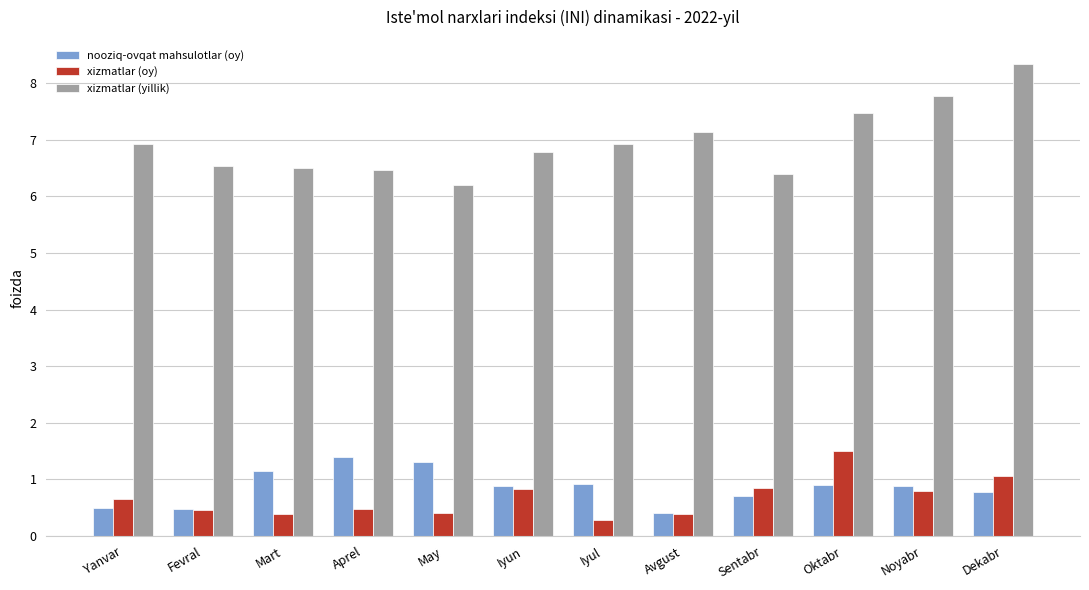

What is the difference between the second highest and second lowest values in the xizmatlar (yillik) series?

1.4